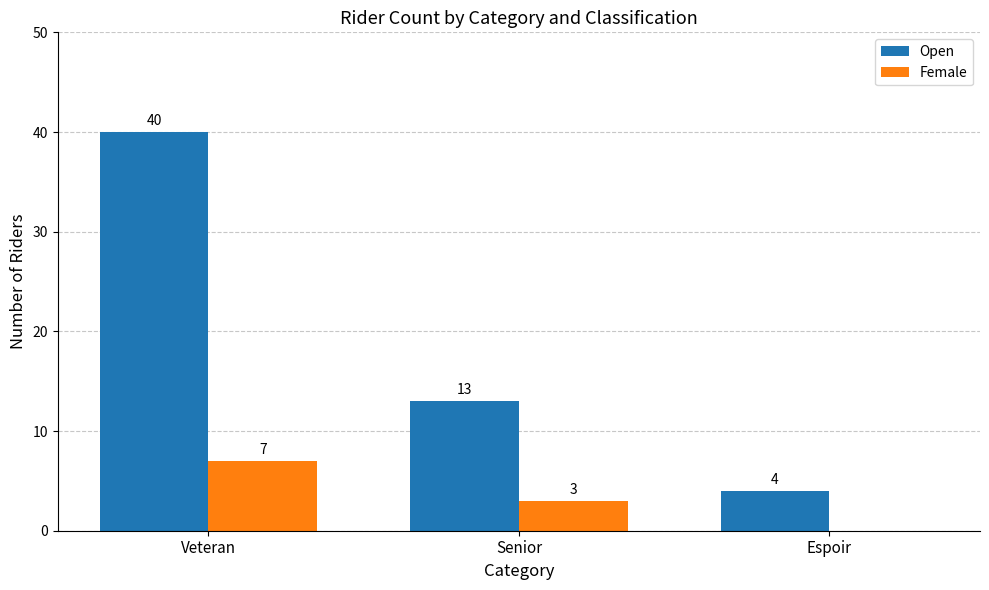

What is the maximum value for Open?

40